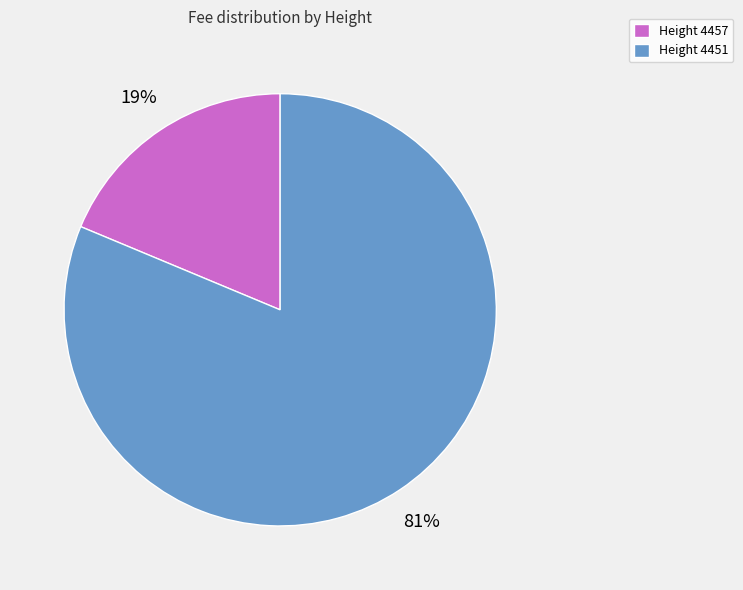

What is the smallest slice in the pie chart?

Height 4457